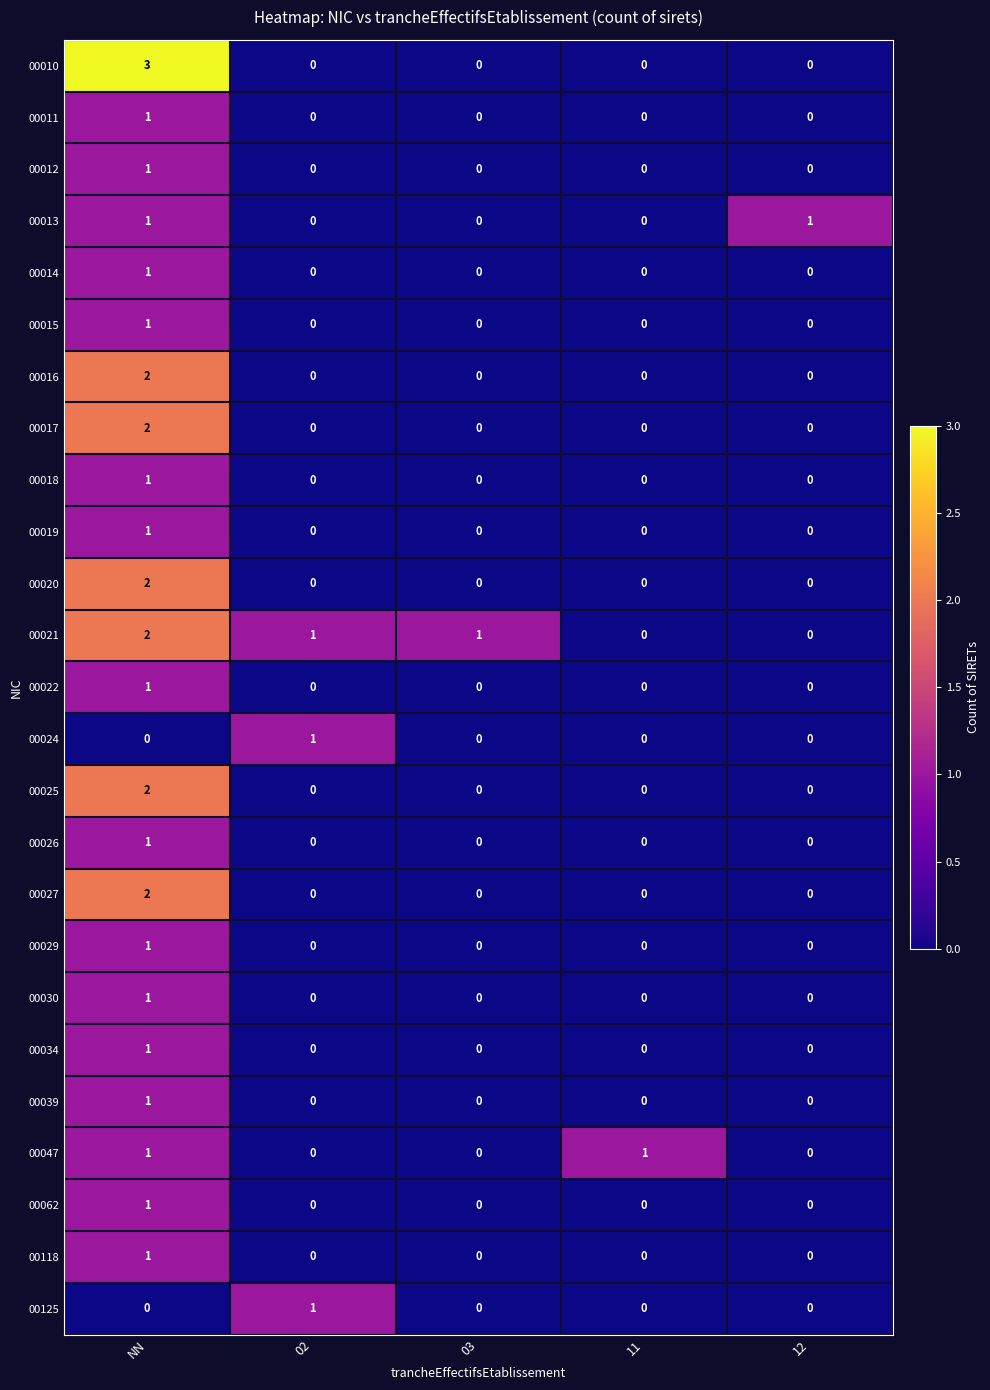

Is it true that 00029 equals 2 at NN?

False